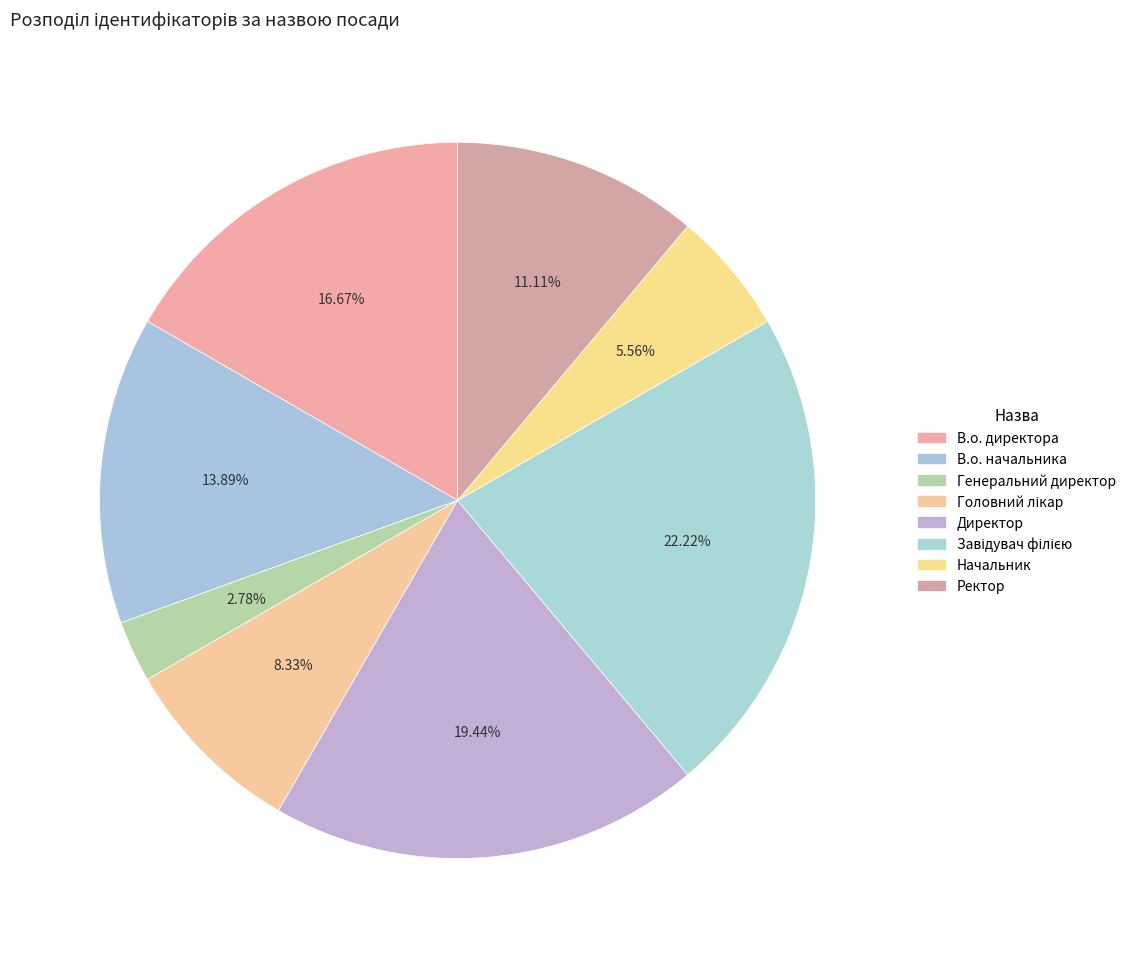

What percentage is the Завідувач філією slice, to the nearest percent?

22%